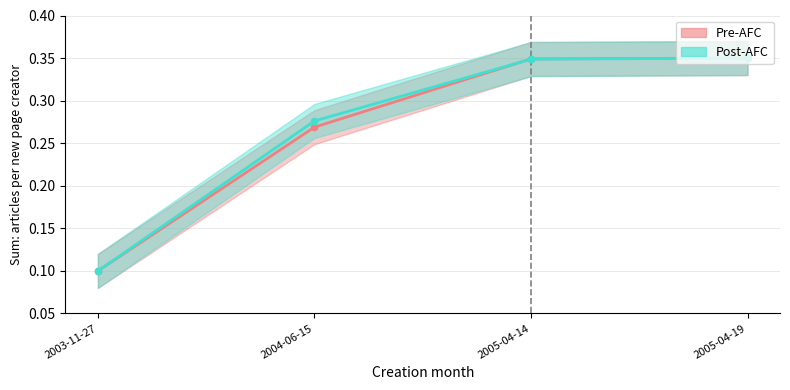

Which series has the widest spread of Y values?

Pre-AFC